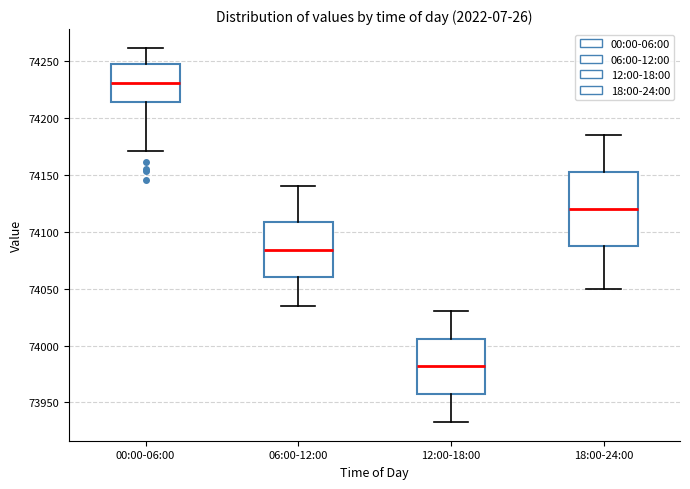

Reading left to right, transcribe this box plot: for each box, give where its median line is, the range the box spans, and where its two whiskers end, as read against the y-axis. The values are not printed on the chart, so give them approximately, as read against the axis.

00:00-06:00: median 74230, box 74215 to 74250, whiskers 74170 to 74260
06:00-12:00: median 74085, box 74060 to 74110, whiskers 74035 to 74140
12:00-18:00: median 73980, box 73955 to 74005, whiskers 73935 to 74030
18:00-24:00: median 74120, box 74090 to 74155, whiskers 74050 to 74185